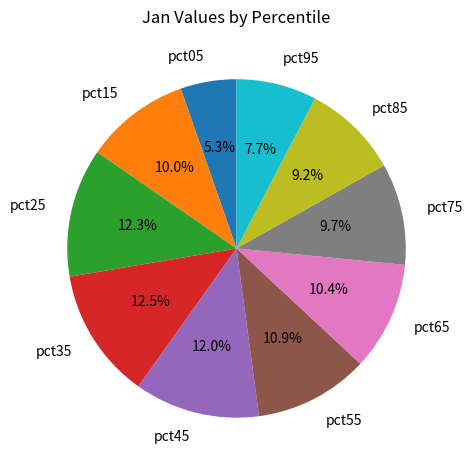

Is there a majority slice in this chart?

No